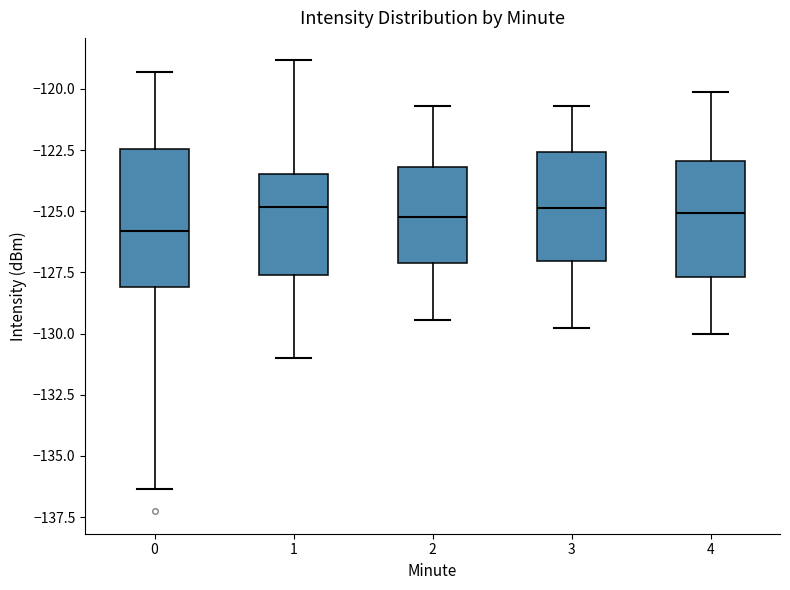

Where is the upper edge of the box at x = 1 on the y-axis? The values are not printed on the chart, so give them approximately, as read against the axis.

-123.5